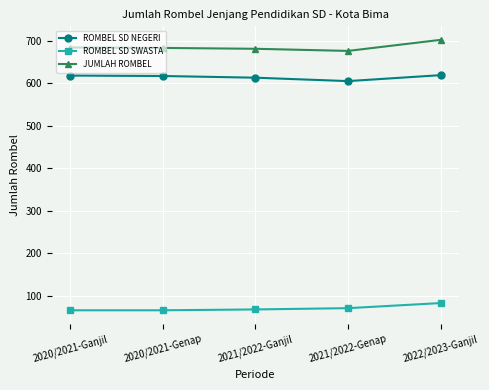

What is the difference between the highest and lowest values at 2021/2022-Ganjil?

613